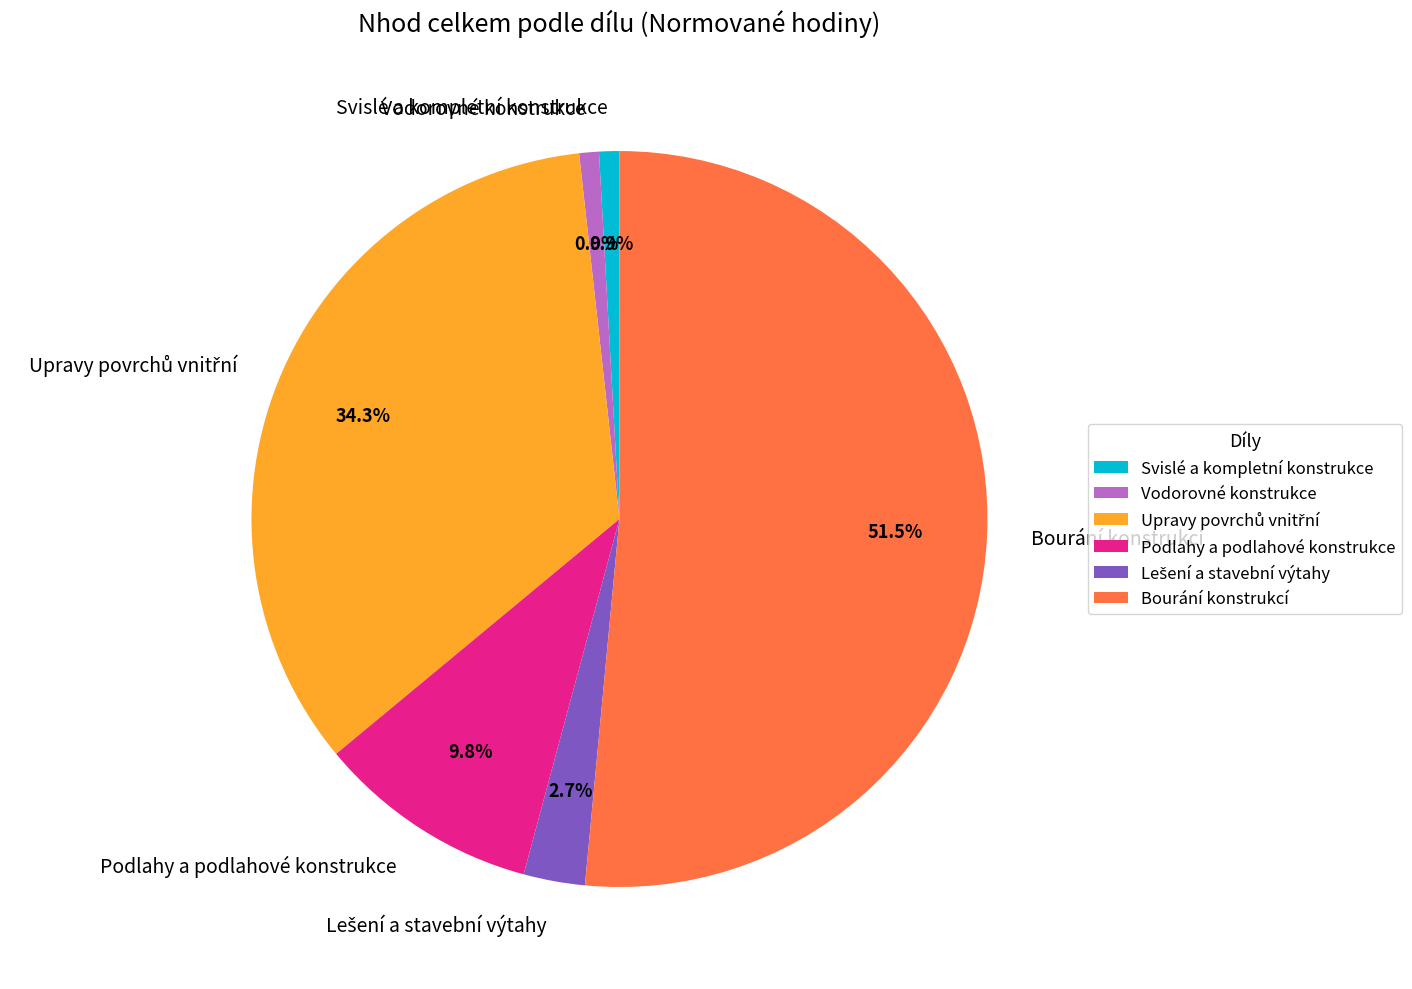

To the nearest percent, what is the difference between the largest and smallest slice percentages?

51%